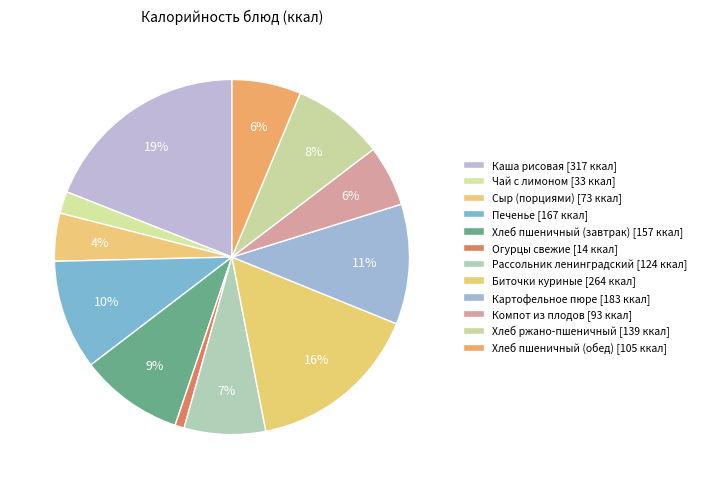

Count the number of slices in the pie.

12